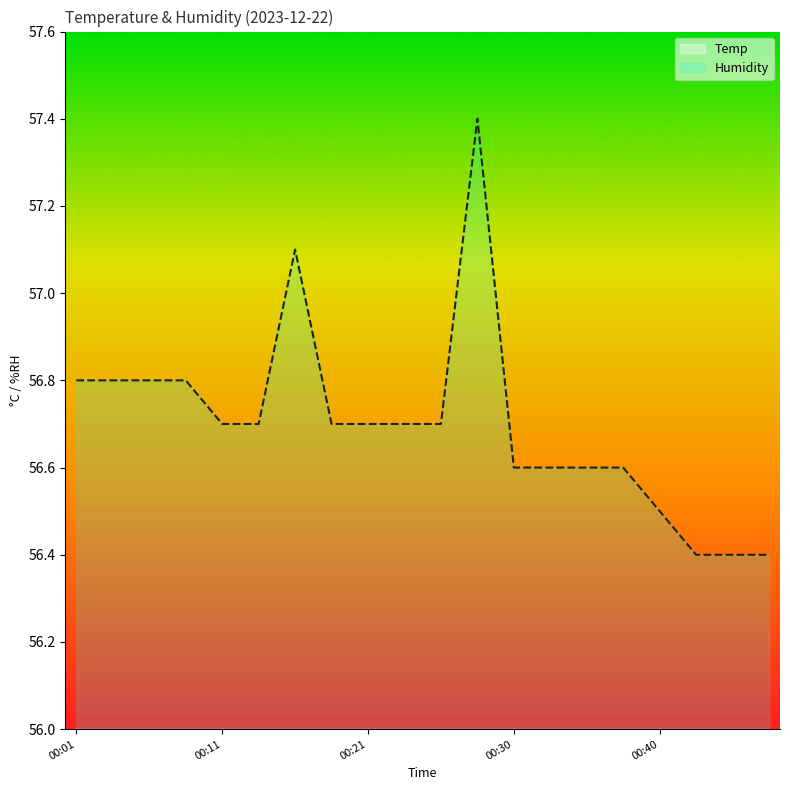

What is the approximate value of Humidity at 00:06?

56.8